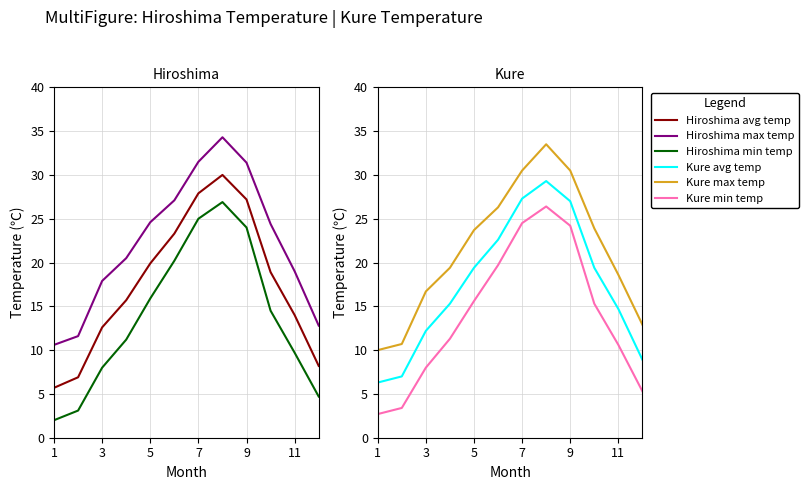

The value of Kure avg temp at 9 is 27.0. True or false?

True